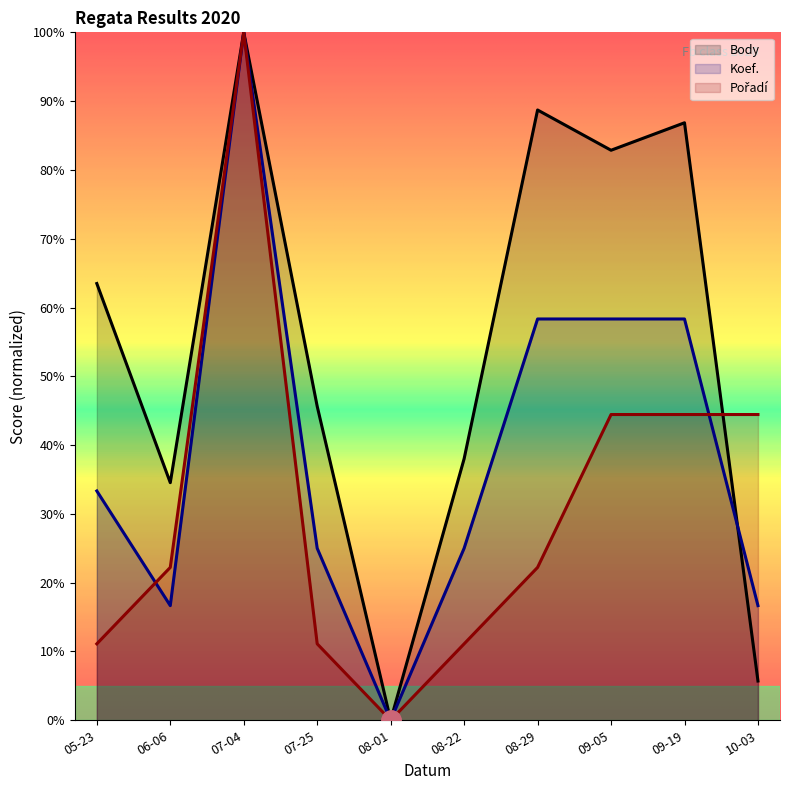

What position from the right is 08-01?

6